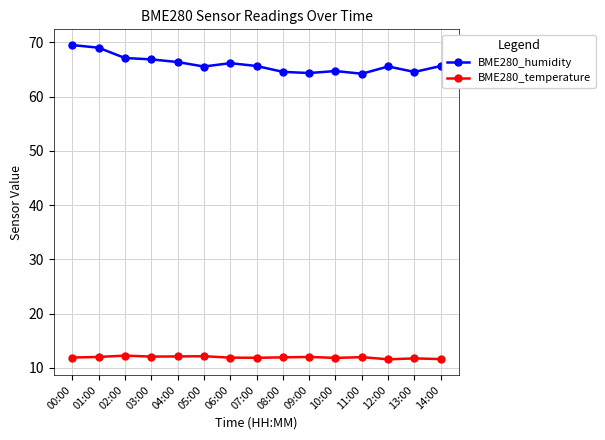

What is the total value across all series at 07:00?

77.5